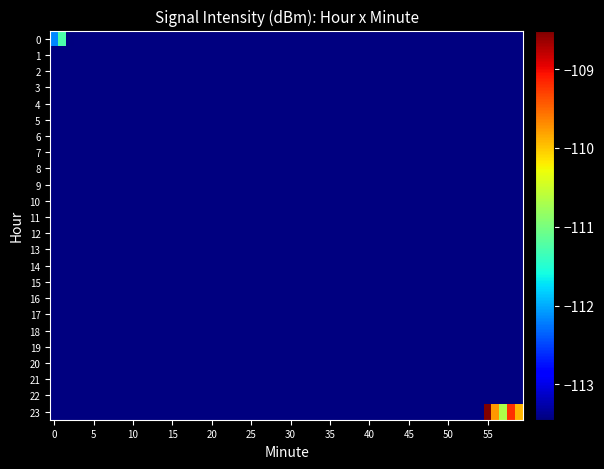

The 0 series shows -117.2 at 2. True or false?

True